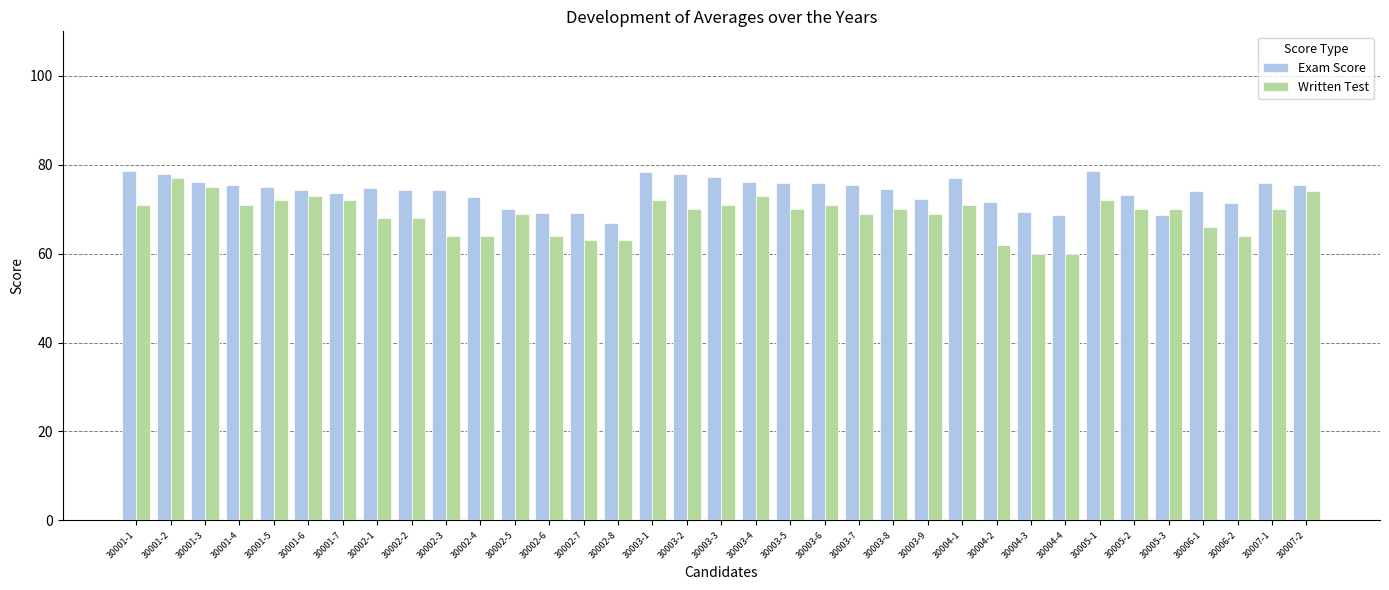

What is the minimum value shown in the chart?

60.0